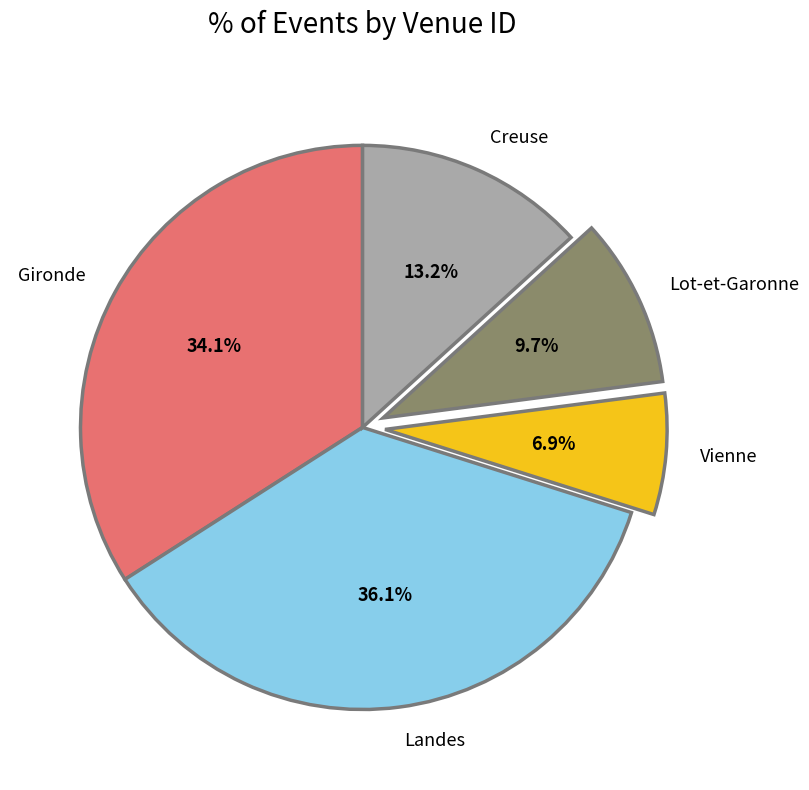

What is the ratio of the value at Gironde to the value at Creuse?

2.6